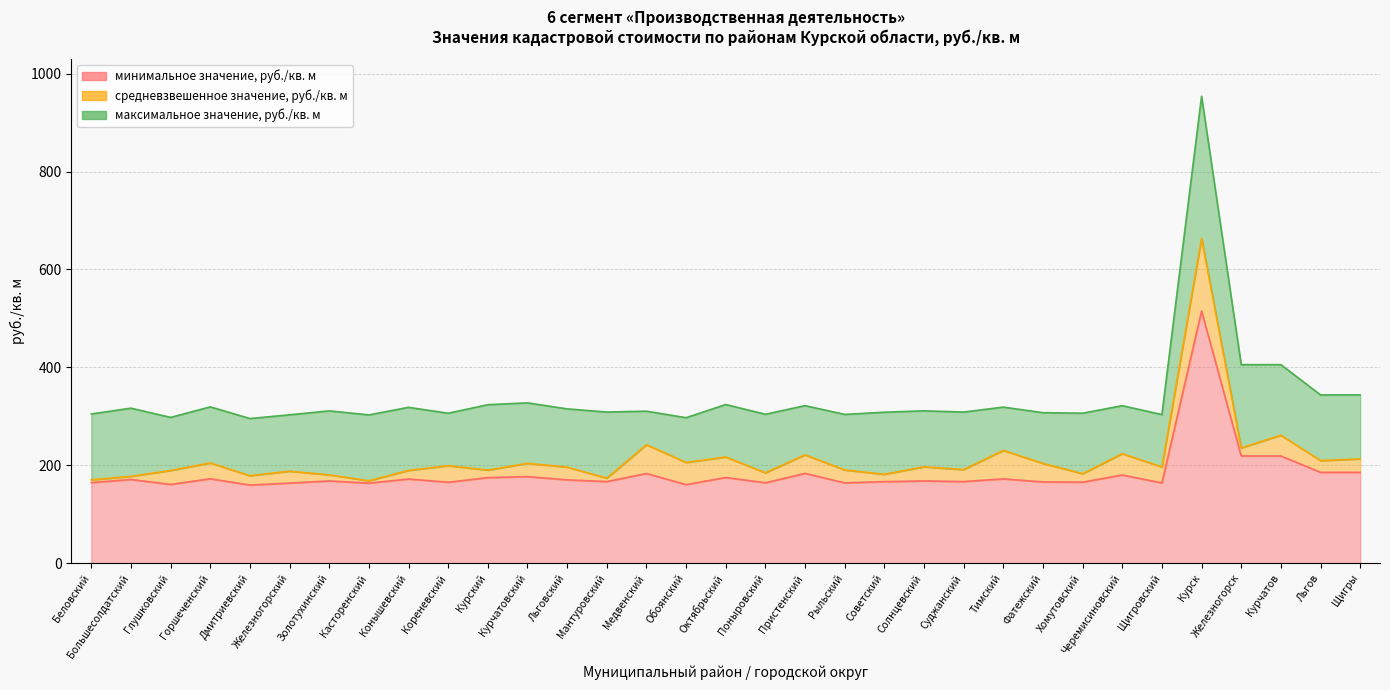

At Курск, list the series in order from largest to smallest.

максимальное значение, руб./кв. м, средневзвешенное значение, руб./кв. м, минимальное значение, руб./кв. м